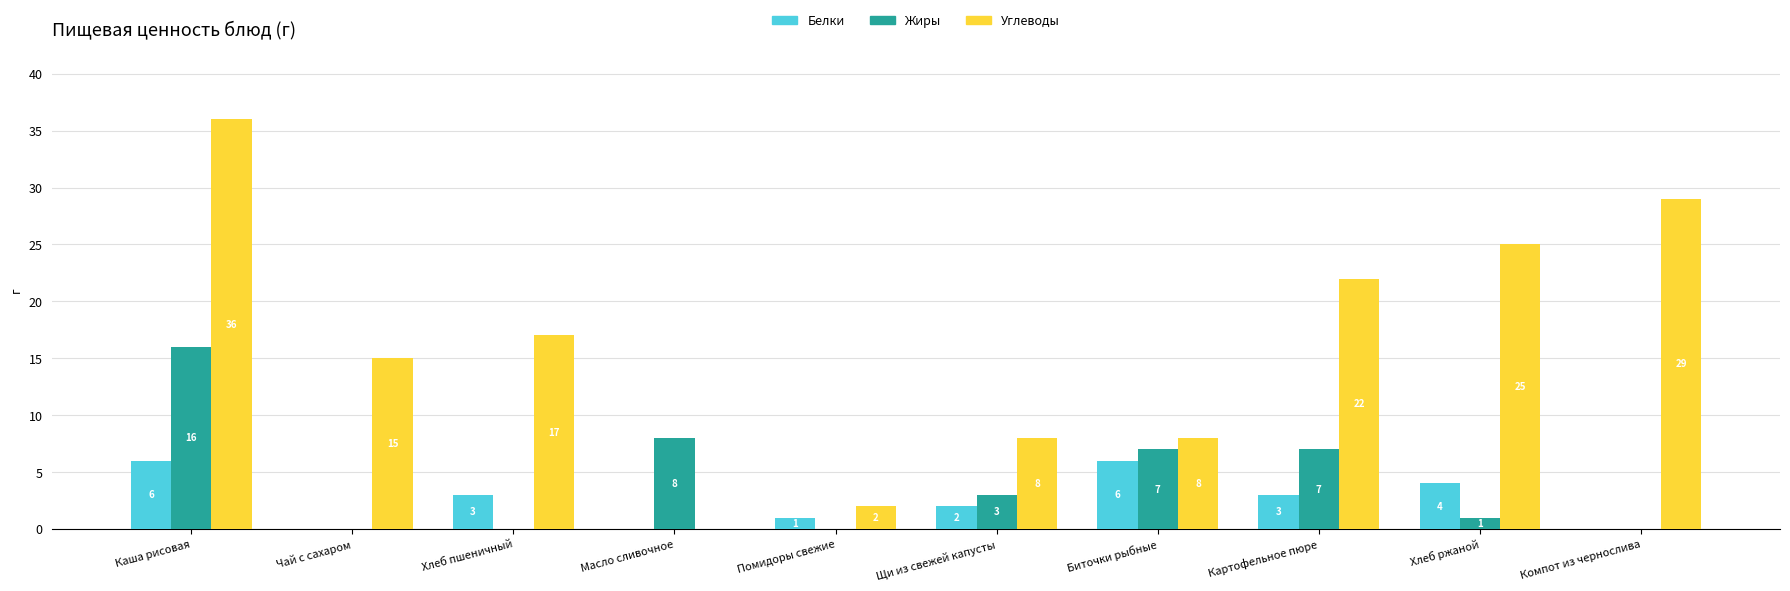

The Углеводы series shows 37 at Хлеб ржаной. True or false?

False